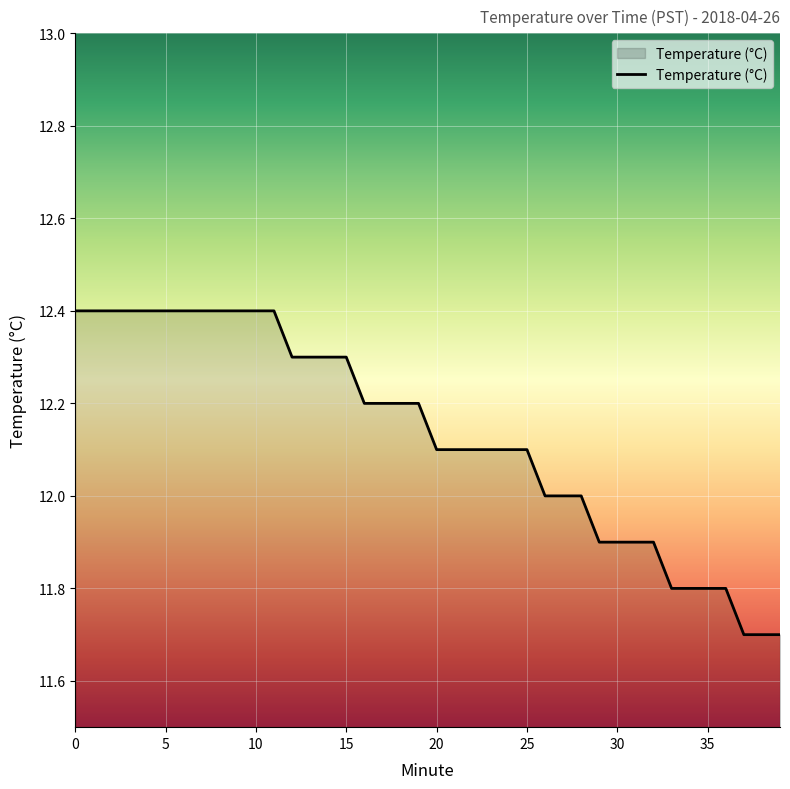

What is the sum of all values?

485.3